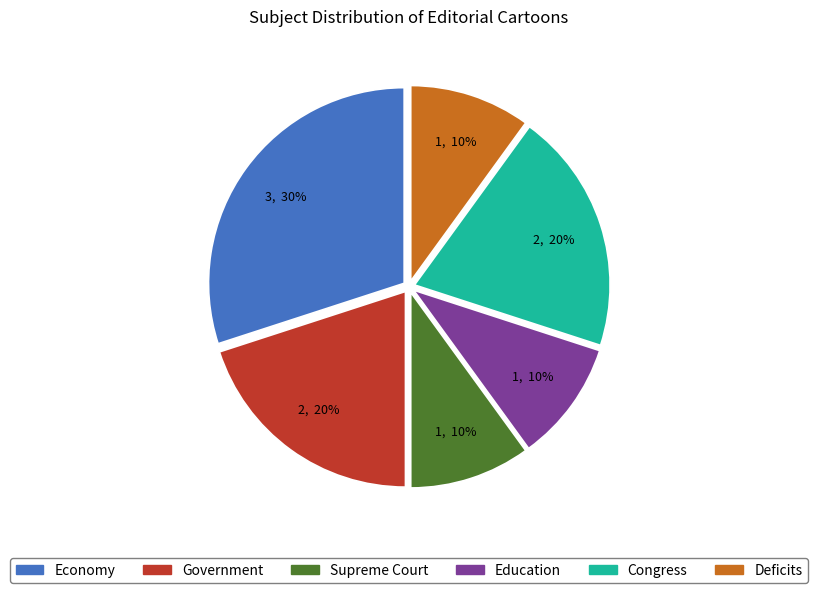

Between Economy and Education, which is larger?

Economy